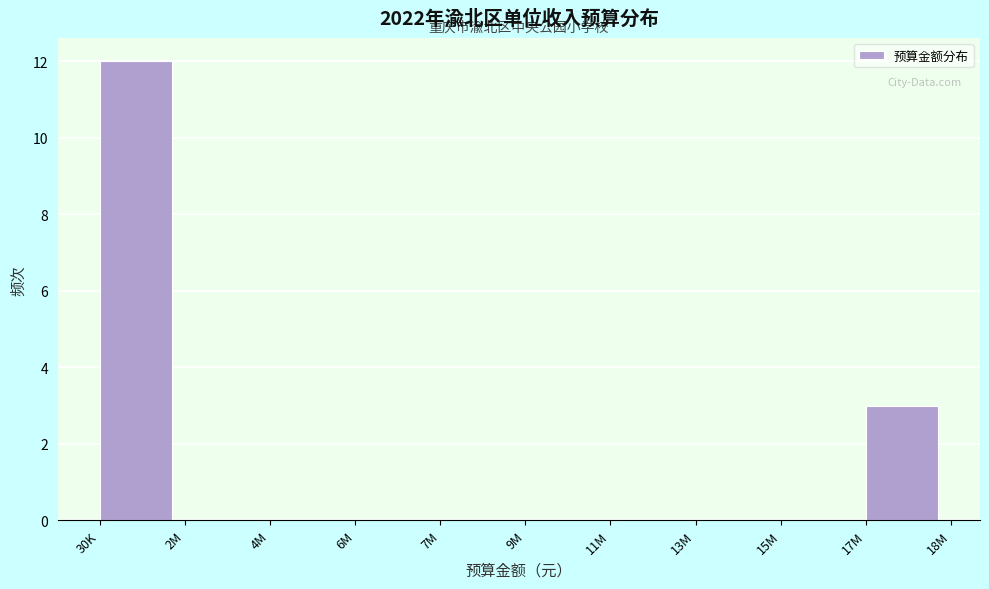

Reading left to right, transcribe all the data shown in this chart.

30K=12	2M=0	4M=0	6M=0	7M=0	9M=0	11M=0	13M=0	15M=0	17M=3